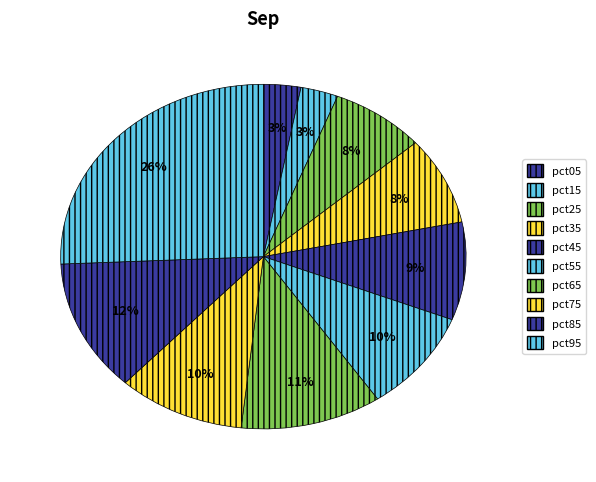

Is there a majority slice in this chart?

No